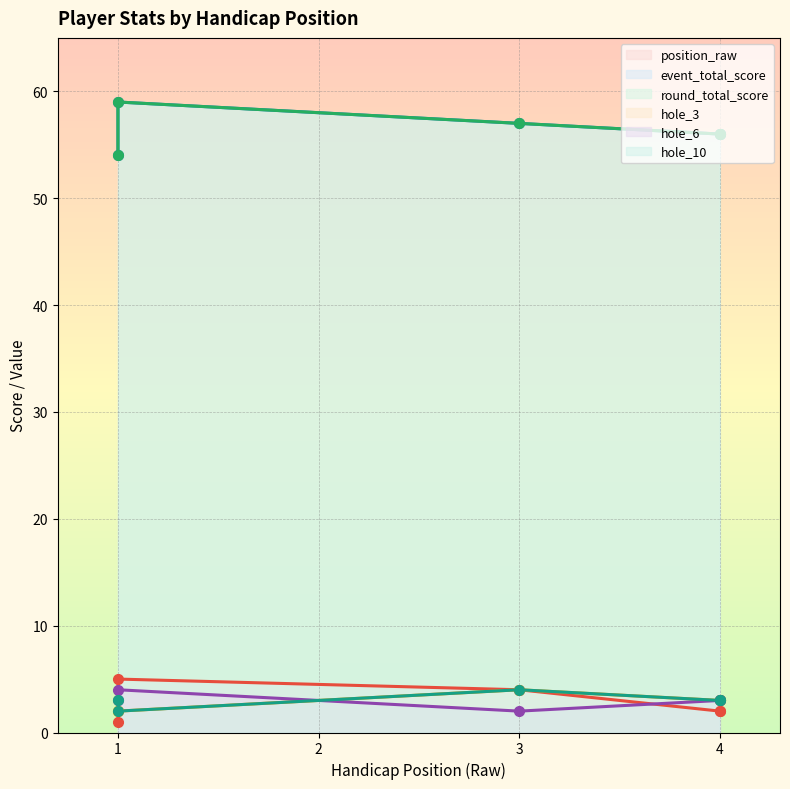

Rank the series at 3 from lowest to highest value.

hole_6, hole_10, position_raw, hole_3, event_total_score, round_total_score